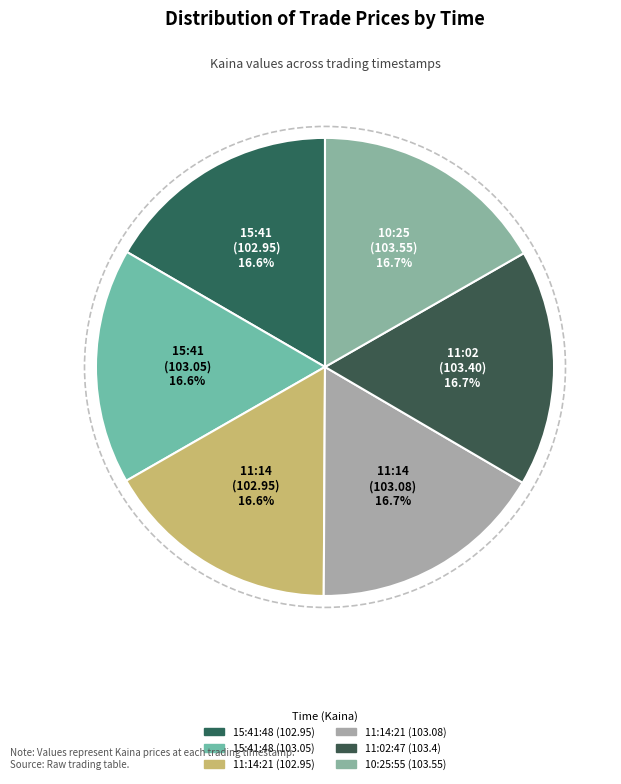

Which category has the biggest portion of the pie?

10:25:55 (103.55)